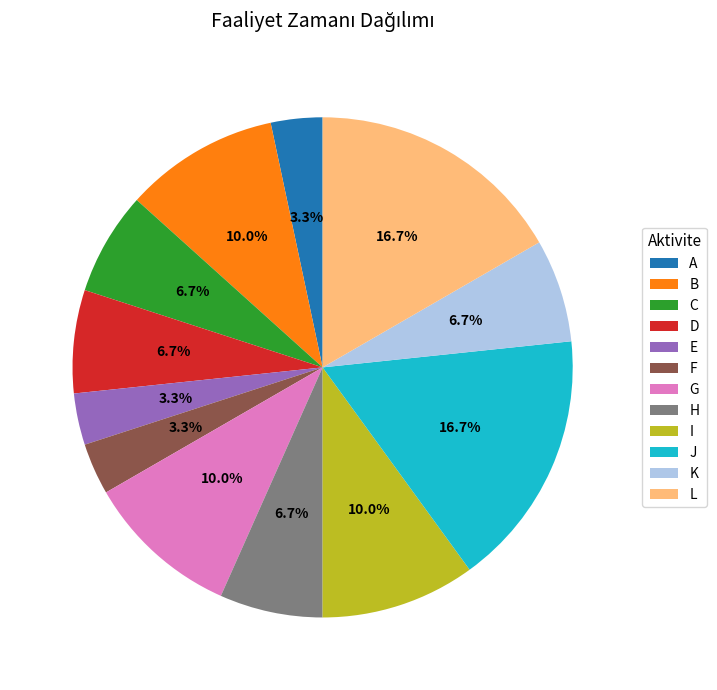

Approximately how many times larger is the value at G compared to F?

3.0